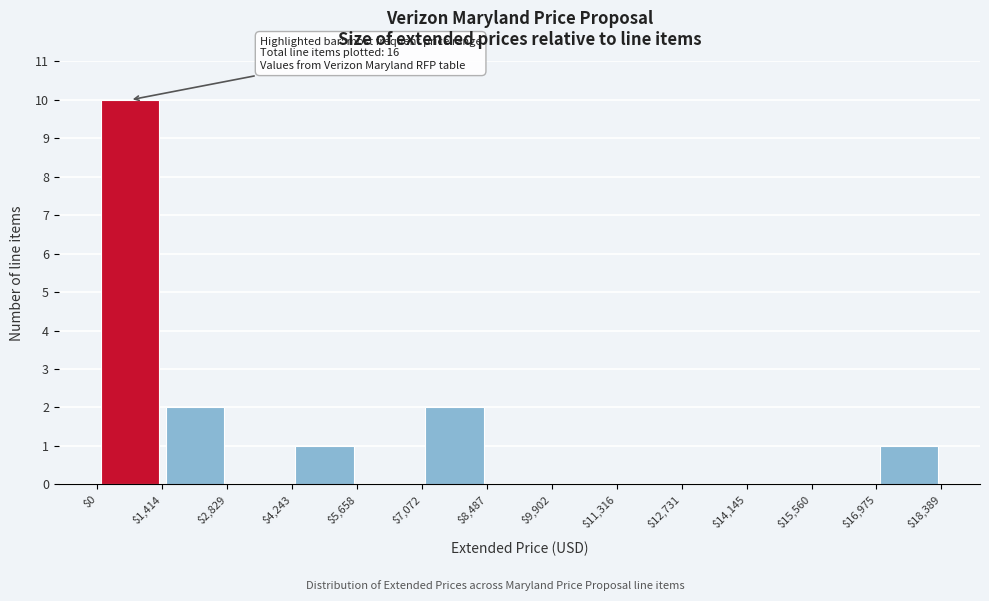

Over which range of the x-axis is the bar tallest?

$0 to $1,414